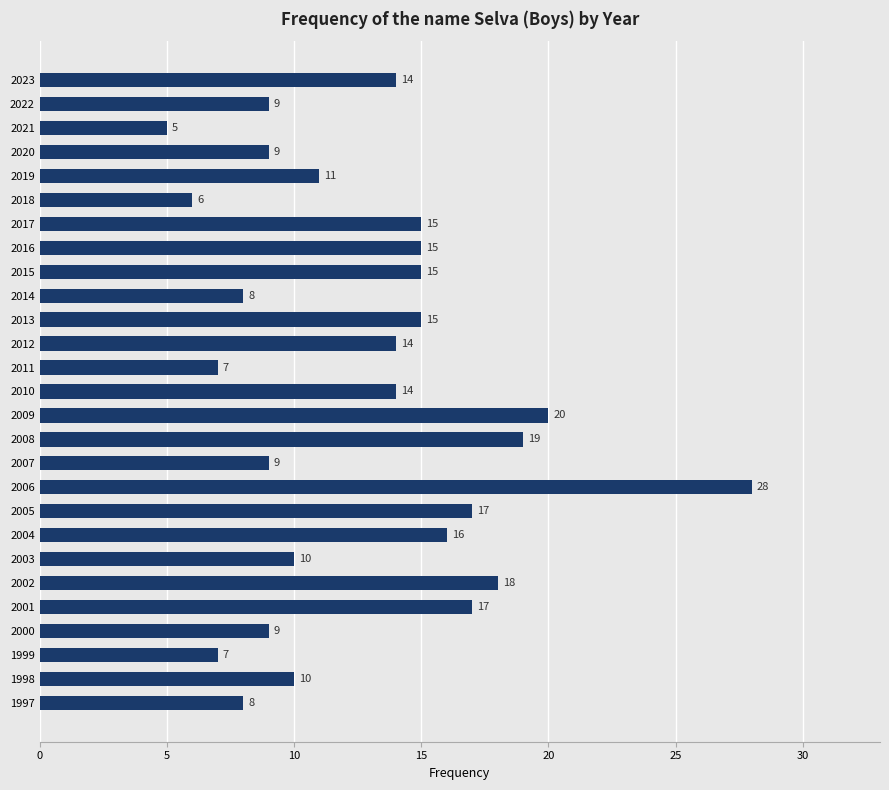

What is the difference between the second highest and minimum values?

15